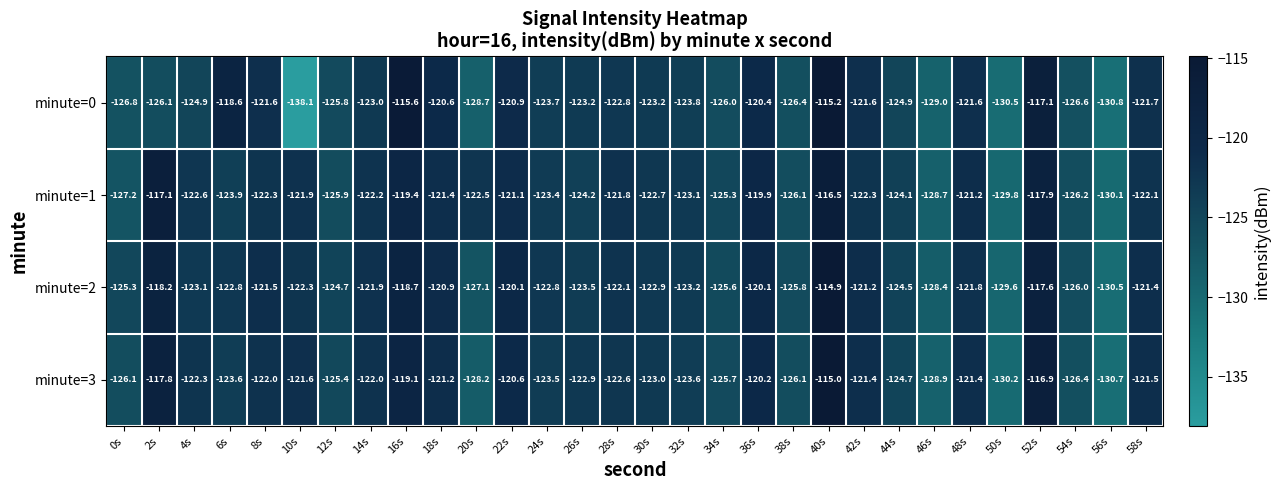

The value of minute=1 at 30s is -122.7. True or false?

True